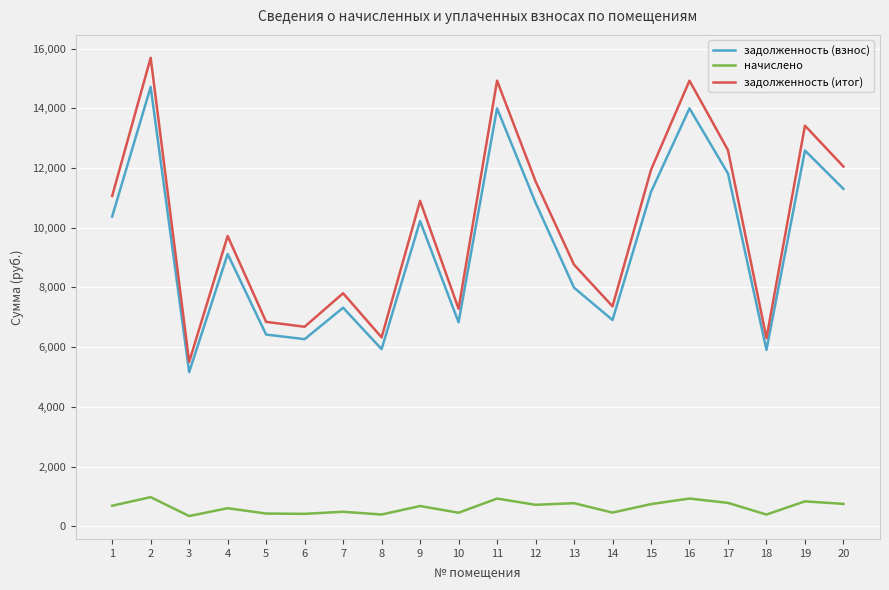

True or false: начислено has a value of 748.4 at 20.

True